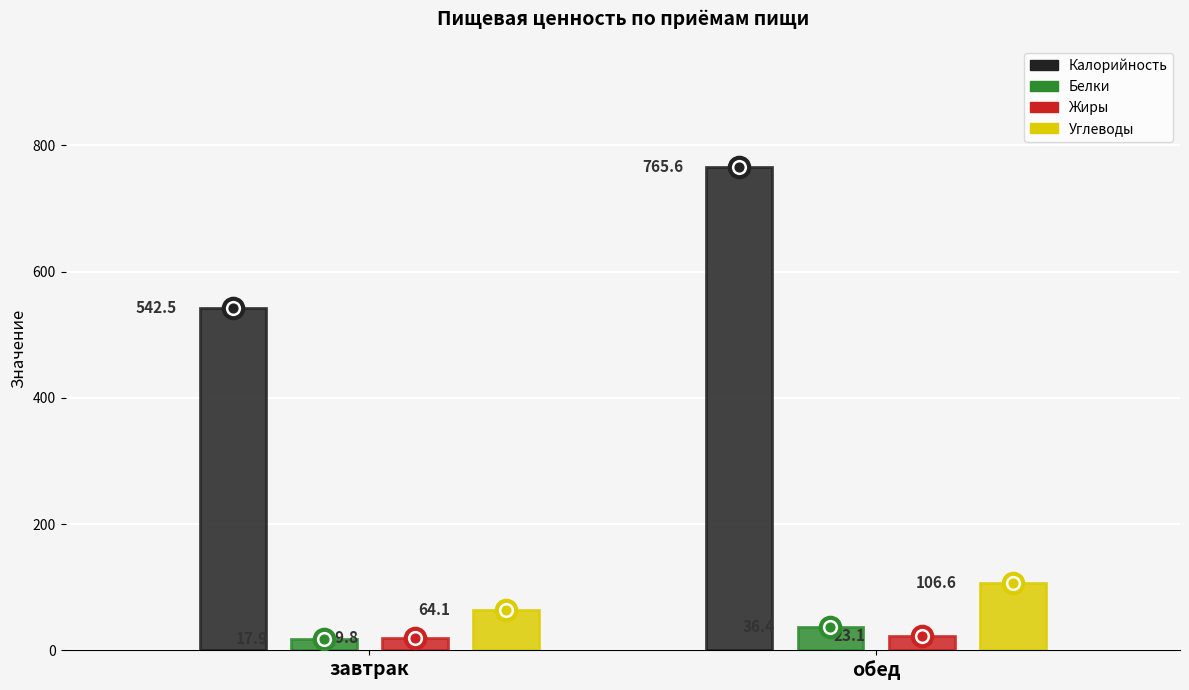

Which category has the lowest value across all series?

завтрак